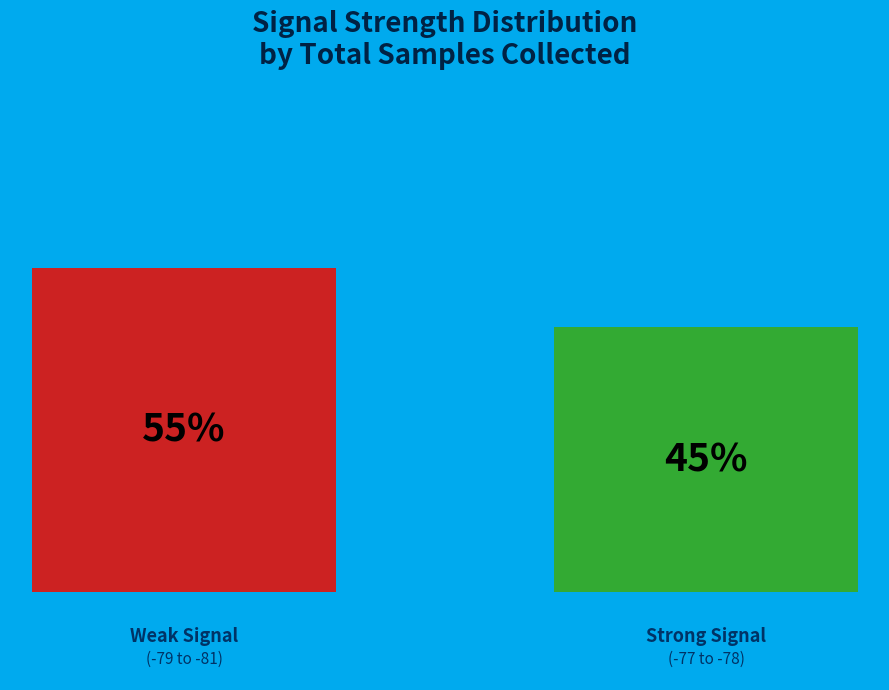

How many bars are there in total?

2